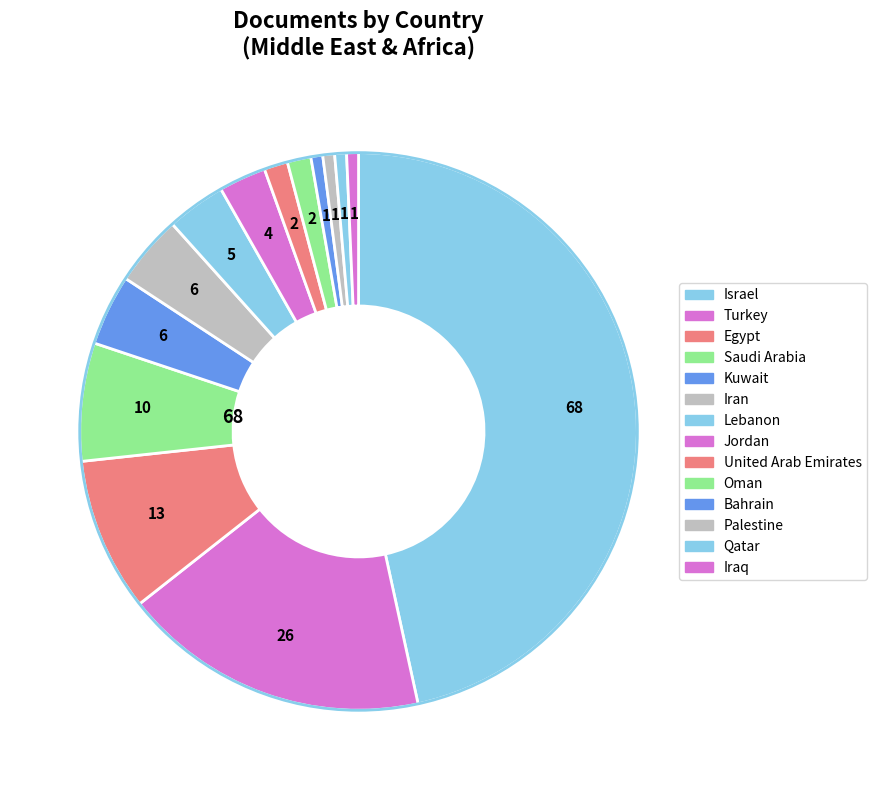

How many segments does this pie chart have?

14